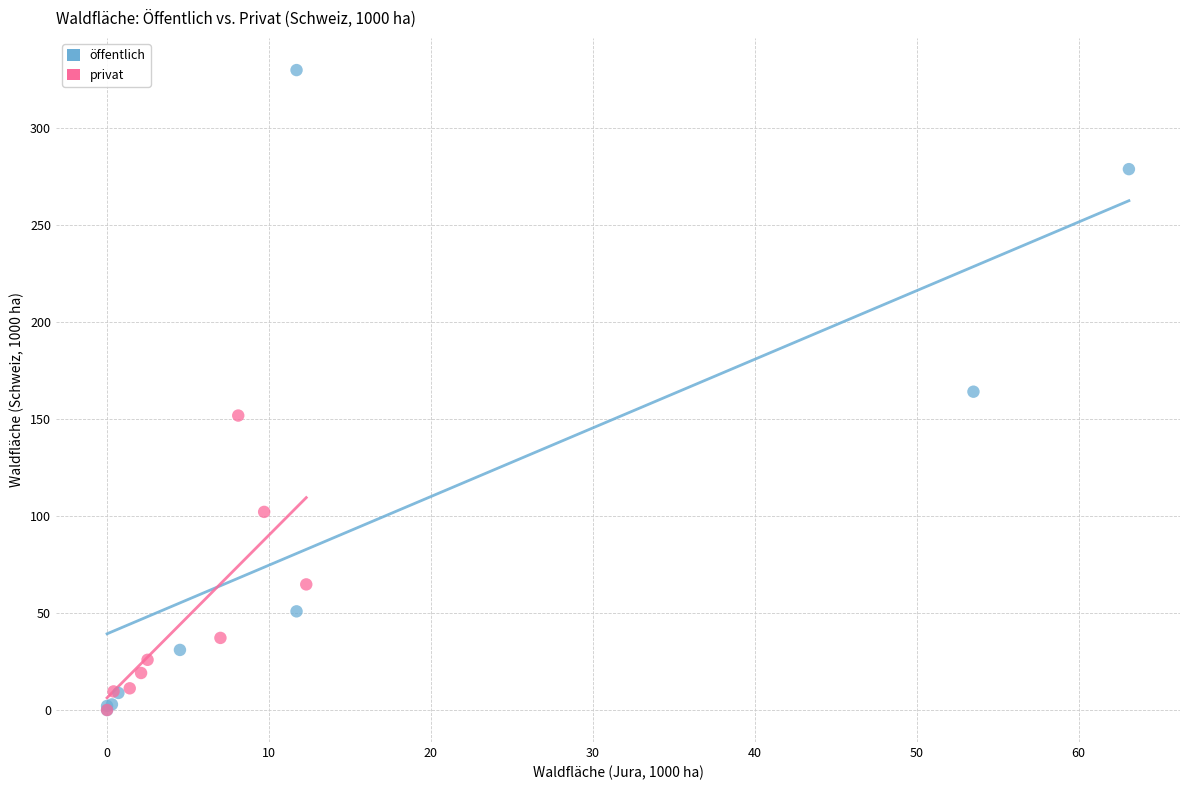

Which series has the largest Y range (max minus min)?

öffentlich